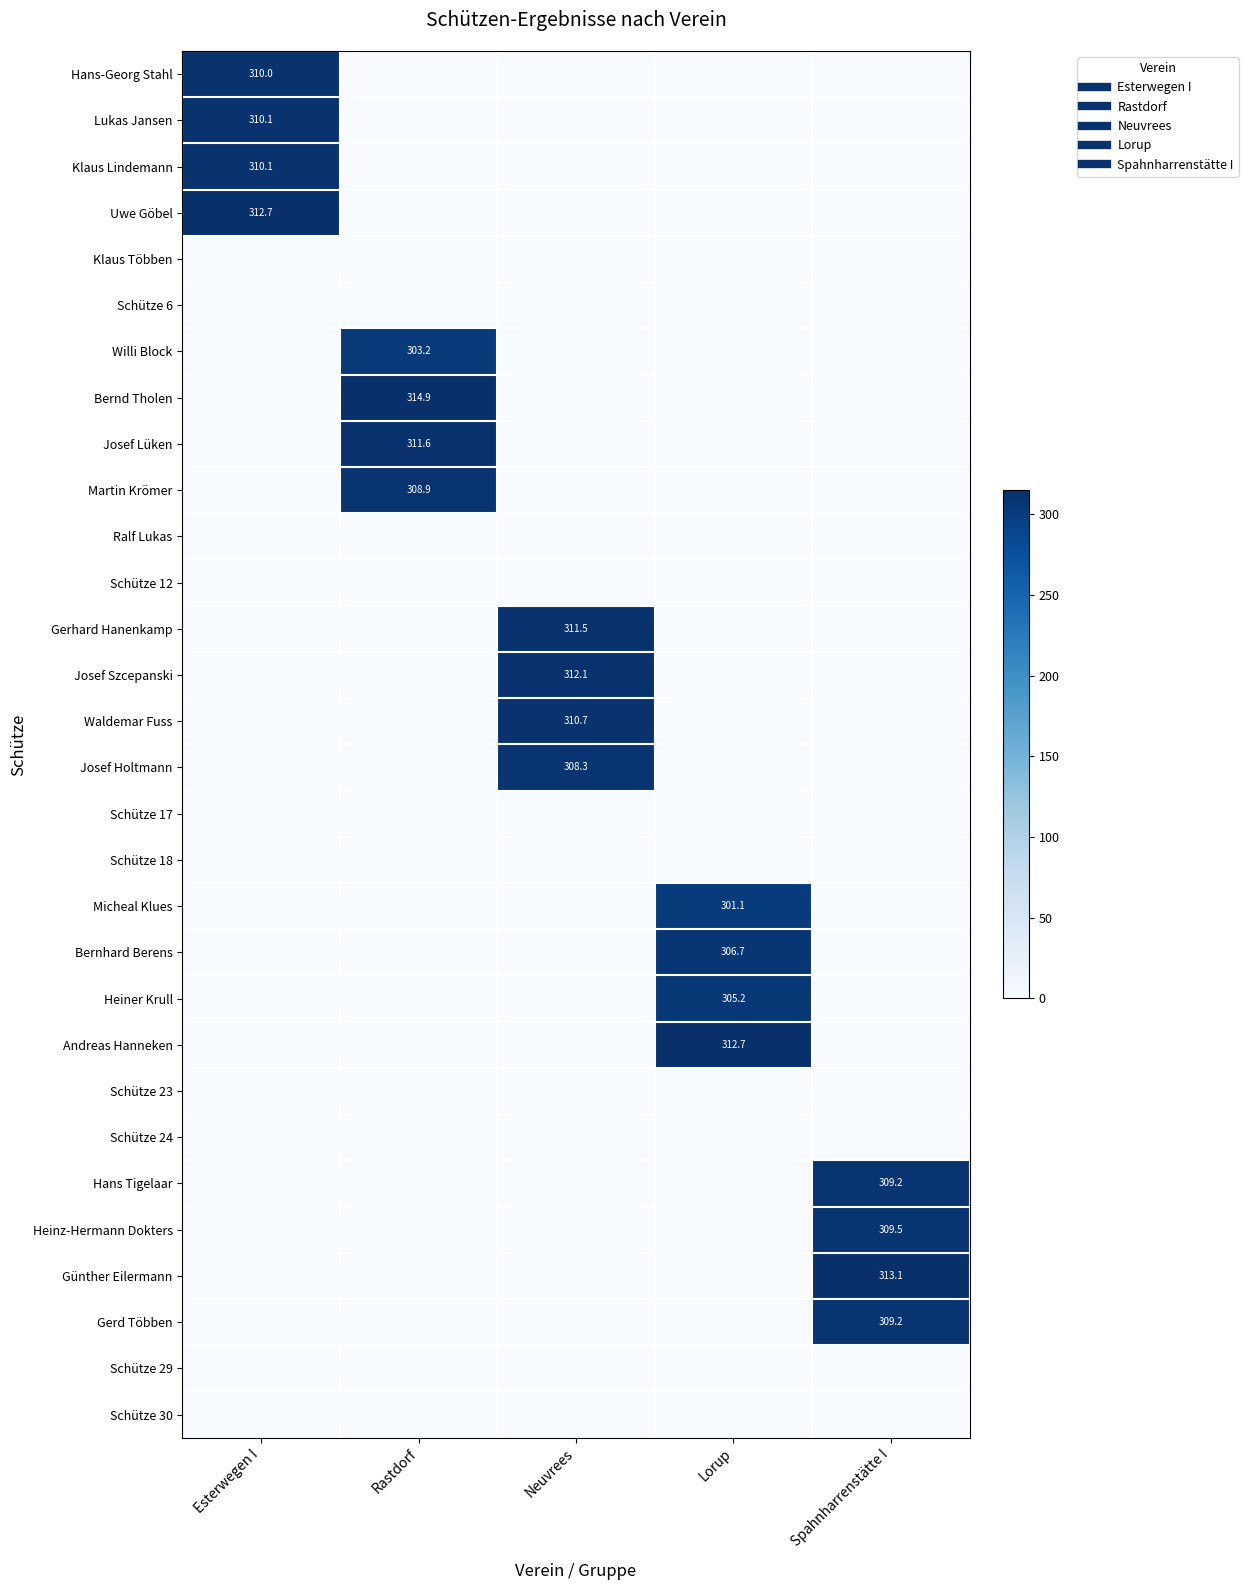

Is it true that Andreas Hanneken equals 0.0 at Spahnharrenstätte I?

True